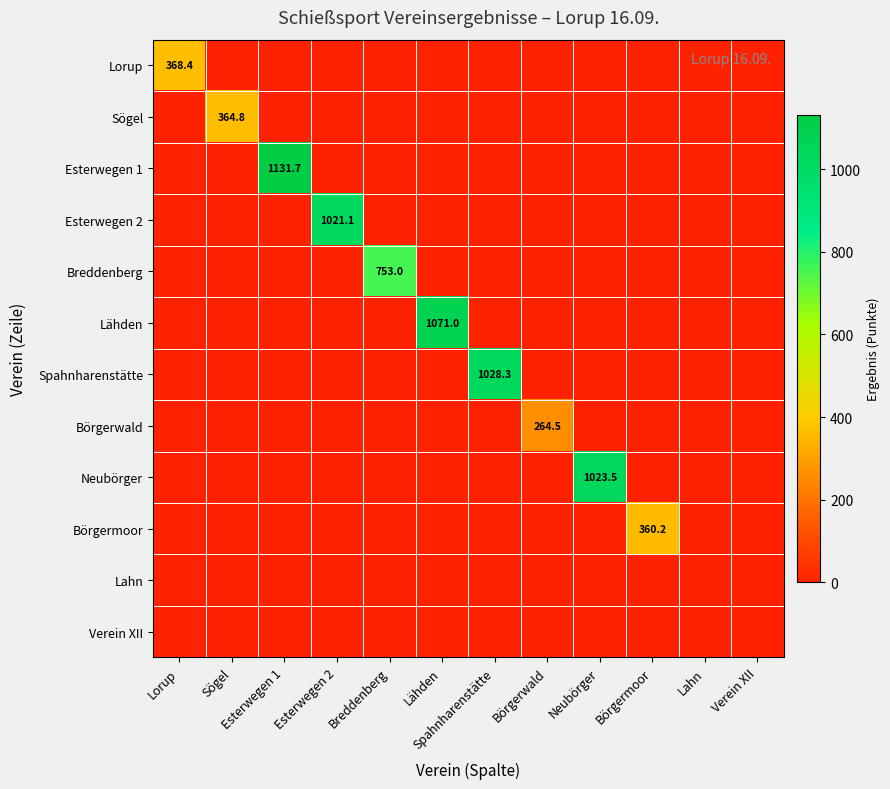

What is the spread (max minus min) of values at Esterwegen 1?

1131.7